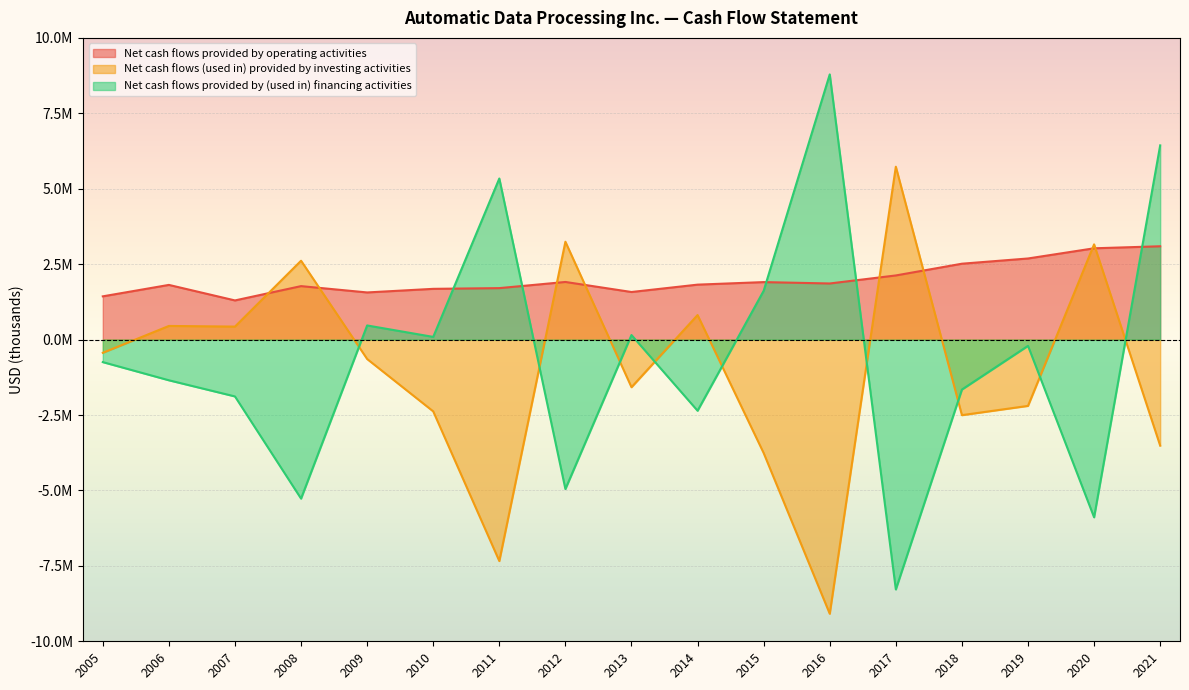

What is the difference between the maximum and minimum values in the Net cash flows provided by (used in) financing activities series?

17071800